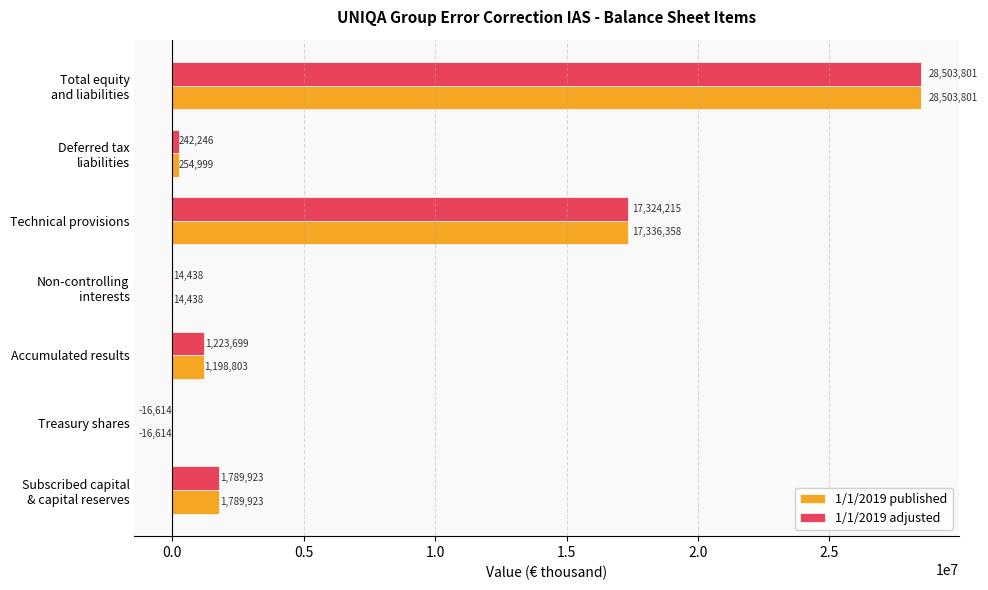

How many series are shown in this chart?

2